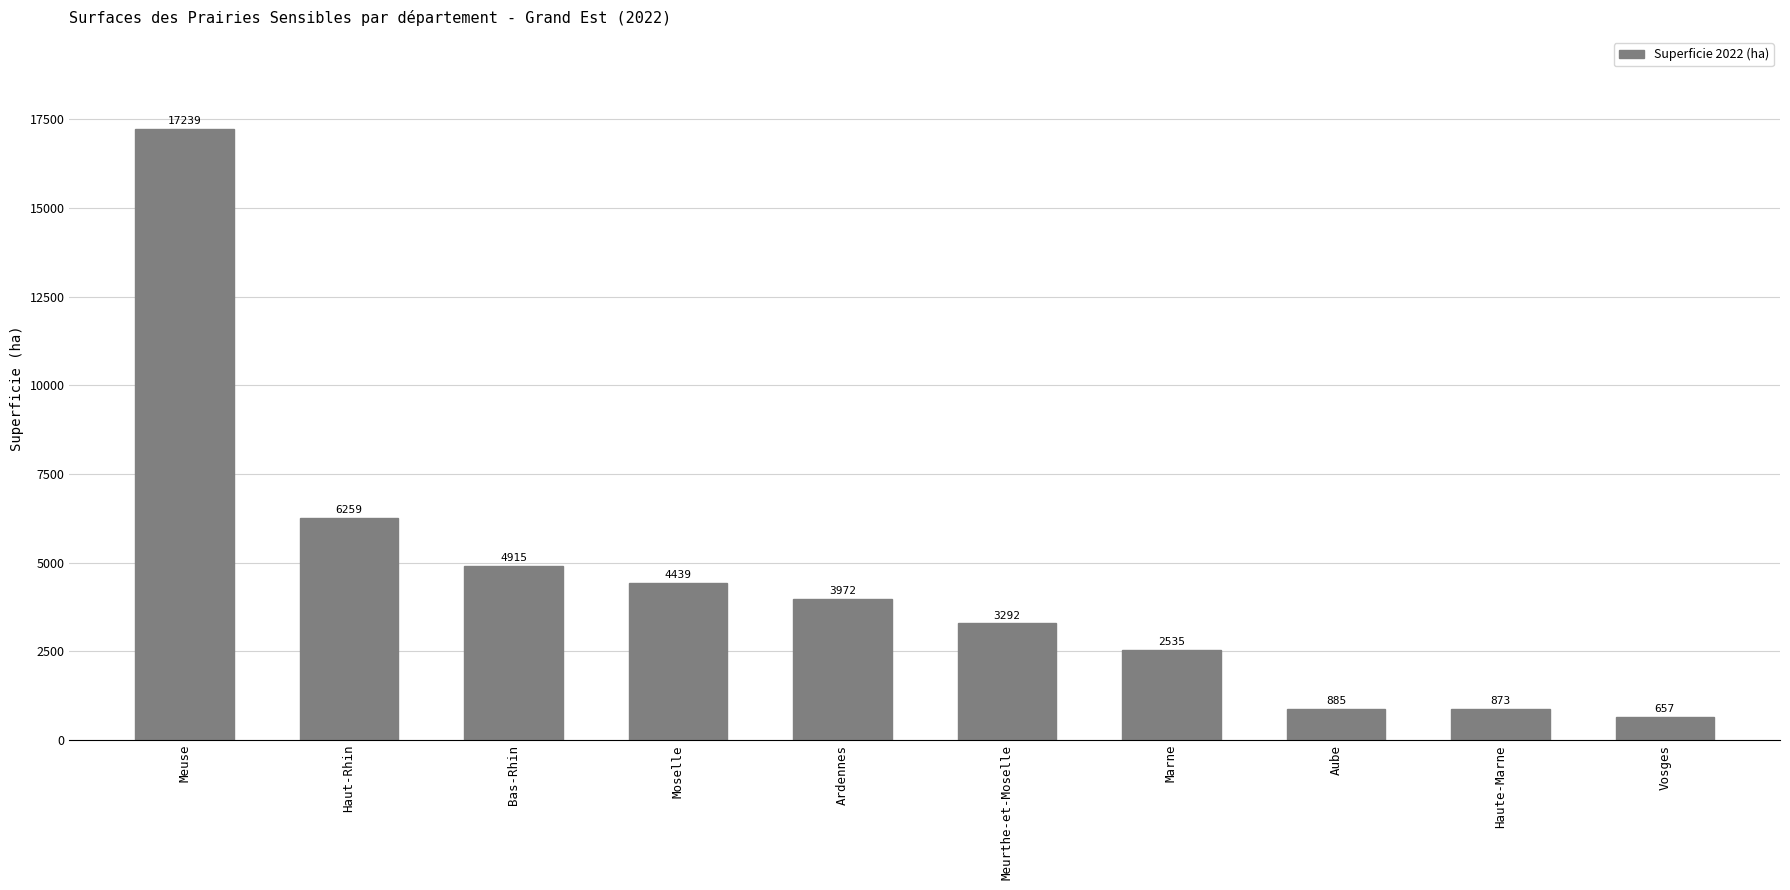

Where is the data nearest to the value 8948?

Haut-Rhin